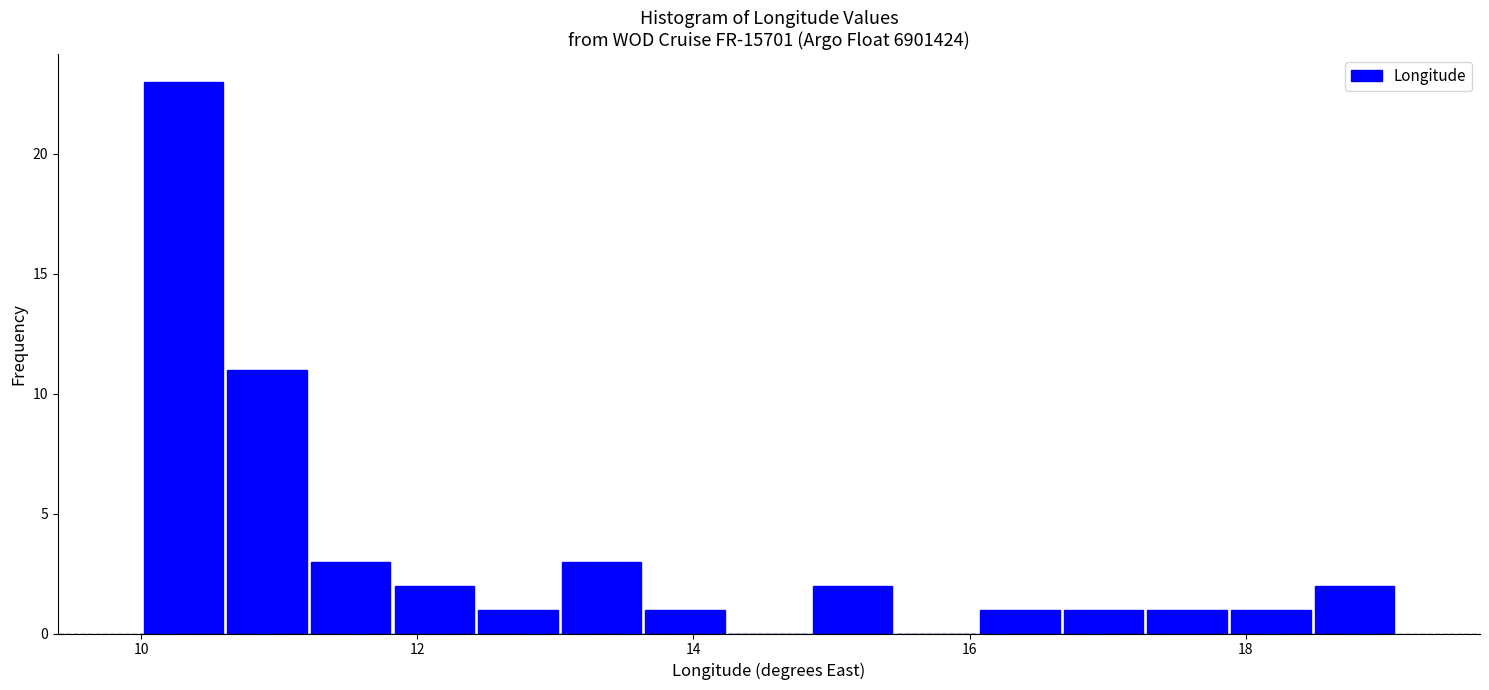

Read against the x-axis, roughly where is the centre of the tallest bar?

10.4